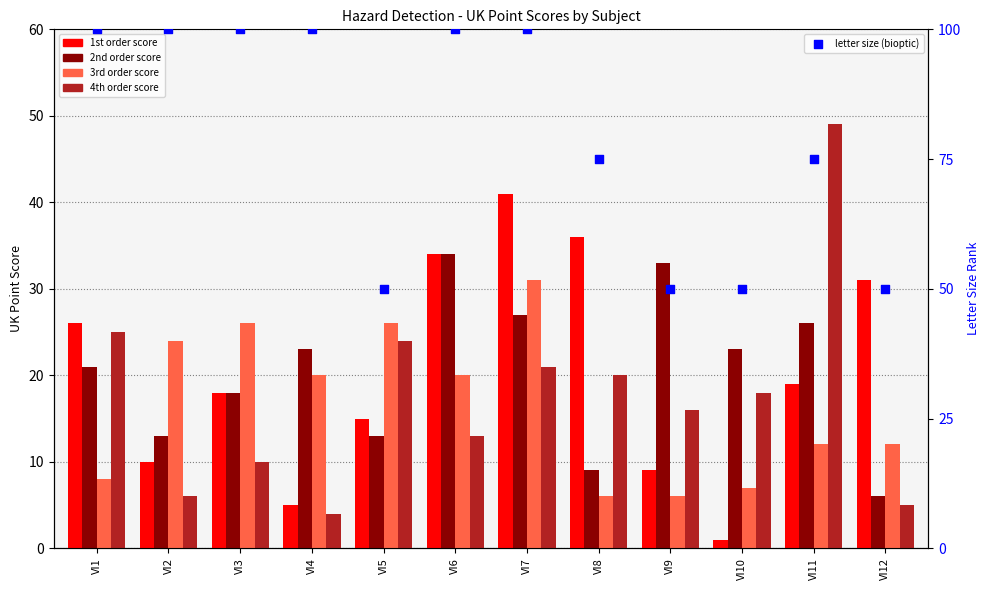

Which series has the largest total across all categories?

letter size (bioptic)